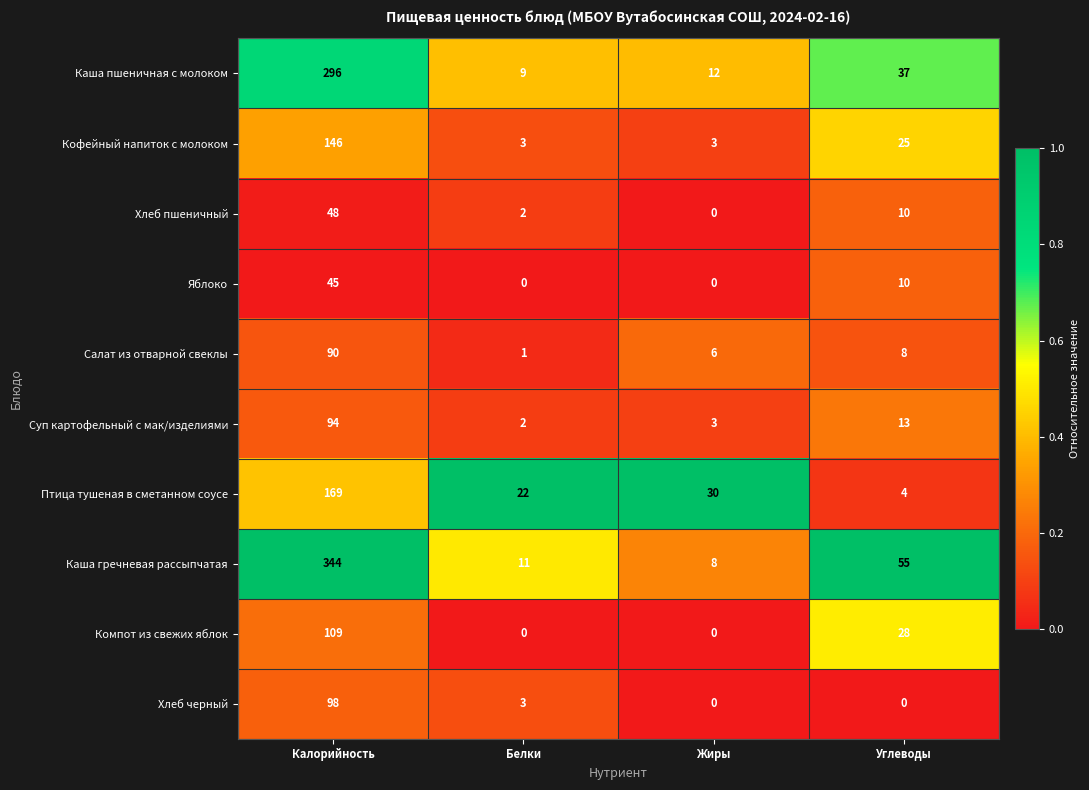

Which series has the largest total across all categories?

Каша гречневая рассыпчатая